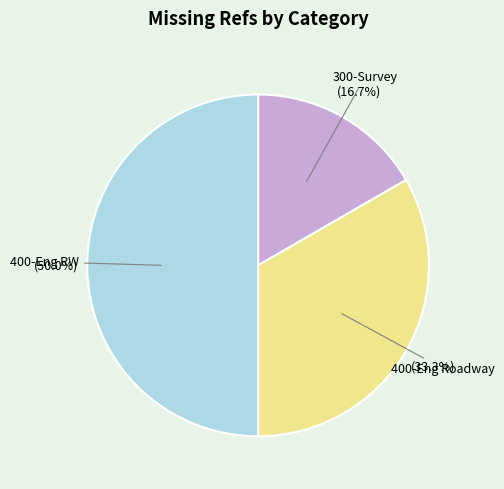

How many slices are in this pie chart?

3